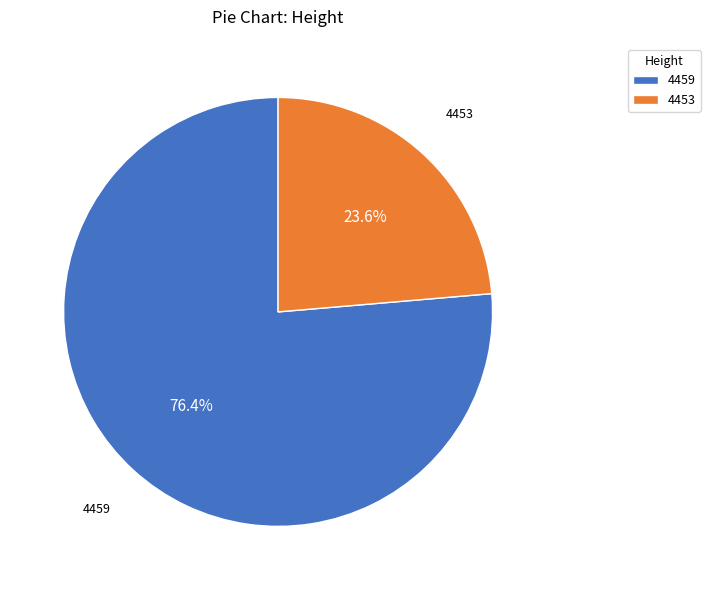

What is the ratio of the value at 4453 to the value at 4459?

0.3